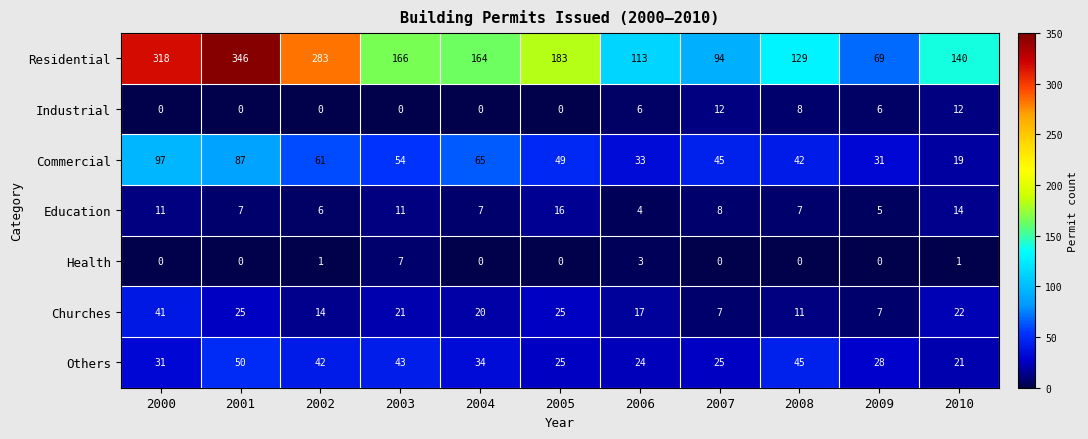

At which category is the sum across all series the highest?

2001